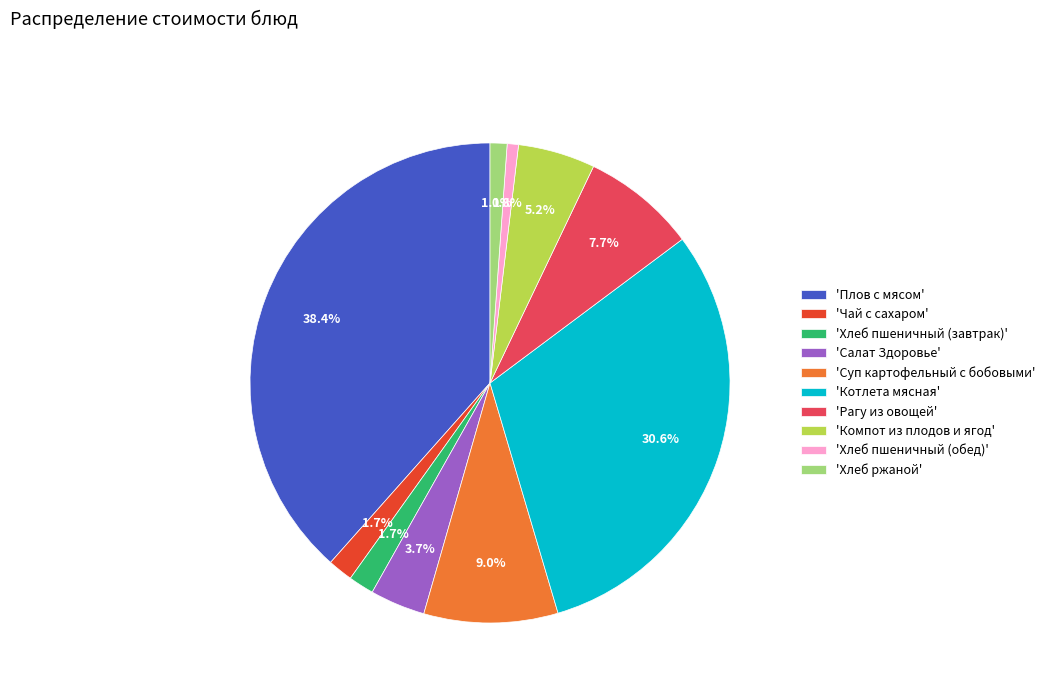

Between 'Компот из плодов и ягод' and 'Плов с мясом', which is larger?

'Плов с мясом'